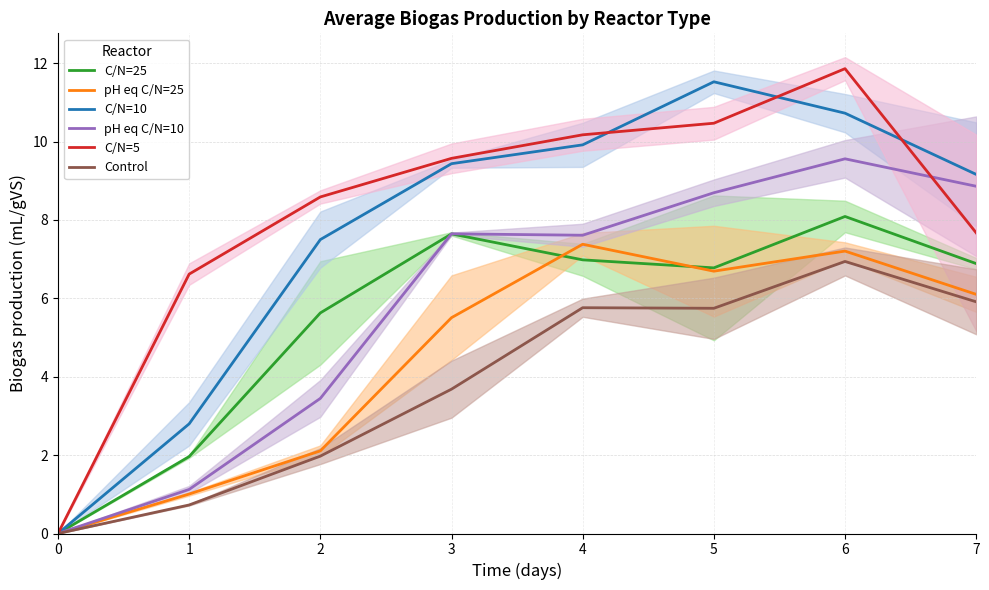

Reading left to right, list all the values displayed in this chart.

C/N=25: 0=0.0	1=2.0	2=5.6	3=7.6	4=7.0	5=6.8	6=8.1	7=6.9
pH eq C/N=25: 0=0.0	1=1.0	2=2.1	3=5.5	4=7.4	5=6.7	6=7.2	7=6.1
C/N=10: 0=0.0	1=2.8	2=7.5	3=9.4	4=9.9	5=11.5	6=10.7	7=9.2
pH eq C/N=10: 0=0.0	1=1.1	2=3.4	3=7.6	4=7.6	5=8.7	6=9.6	7=8.9
C/N=5: 0=0.0	1=6.6	2=8.6	3=9.6	4=10.2	5=10.5	6=11.9	7=7.7
Control: 0=0.0	1=0.7	2=2.0	3=3.7	4=5.8	5=5.7	6=6.9	7=5.9